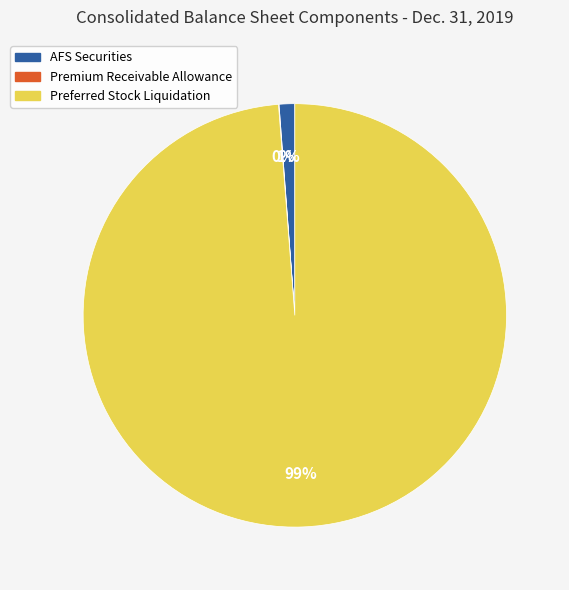

Is there a majority slice in this chart?

Yes